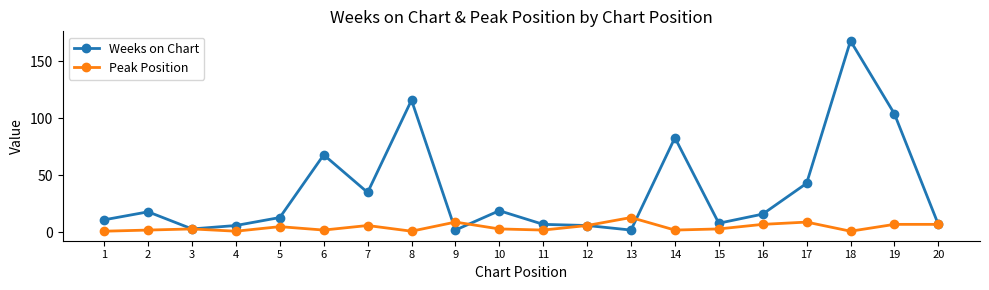

True or false: Peak Position has a value of 1 at 8.

True